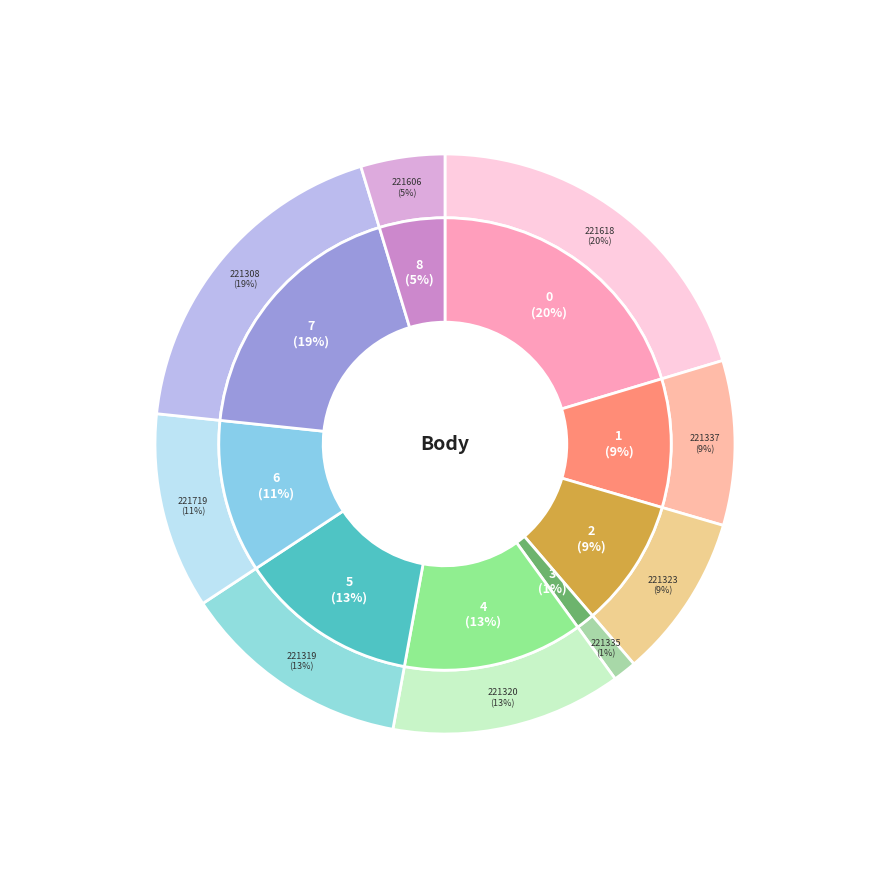

Between 221308 and 221320, which is larger?

221308